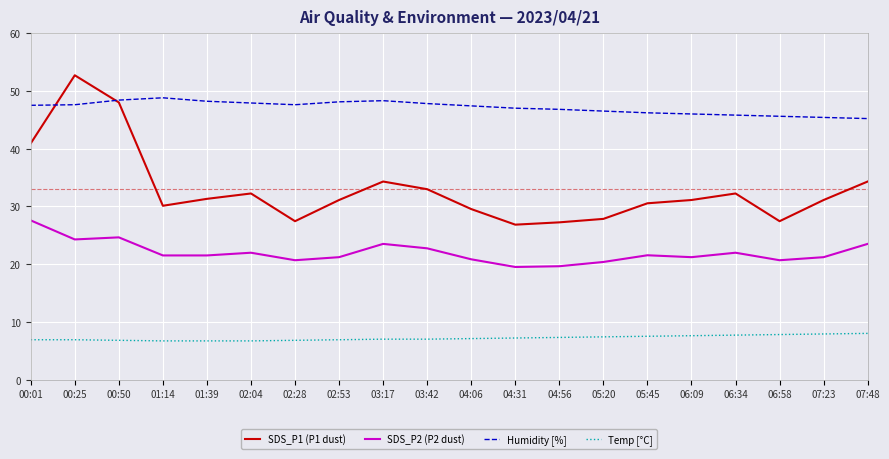

What are all the series names shown in the legend?

SDS_P1 (P1 dust), SDS_P2 (P2 dust), Humidity [%], Temp [°C]